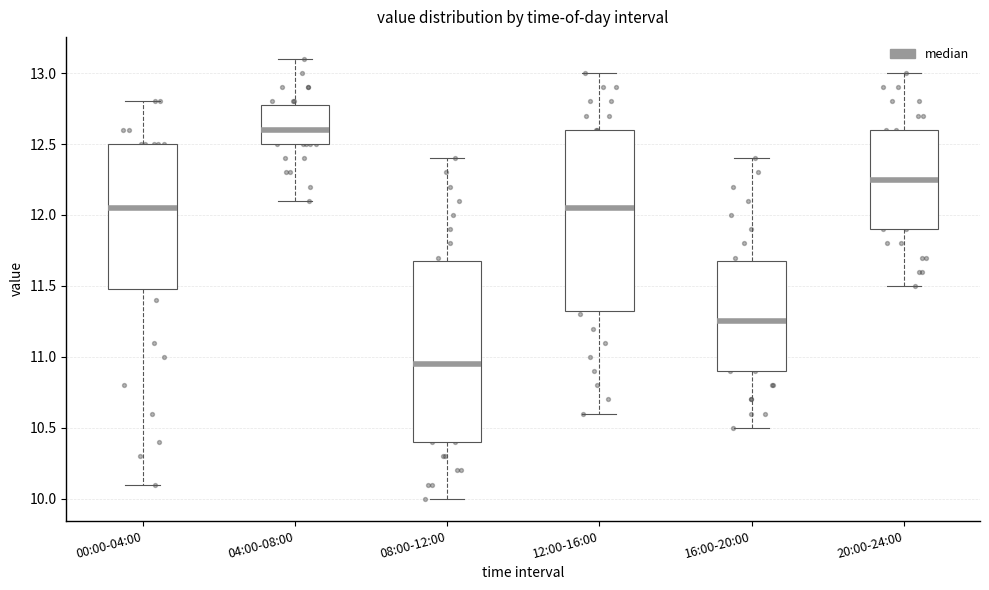

Where does the lower whisker of the box for 04:00-08:00 end on the y-axis? The values are not printed on the chart, so give them approximately, as read against the axis.

12.10